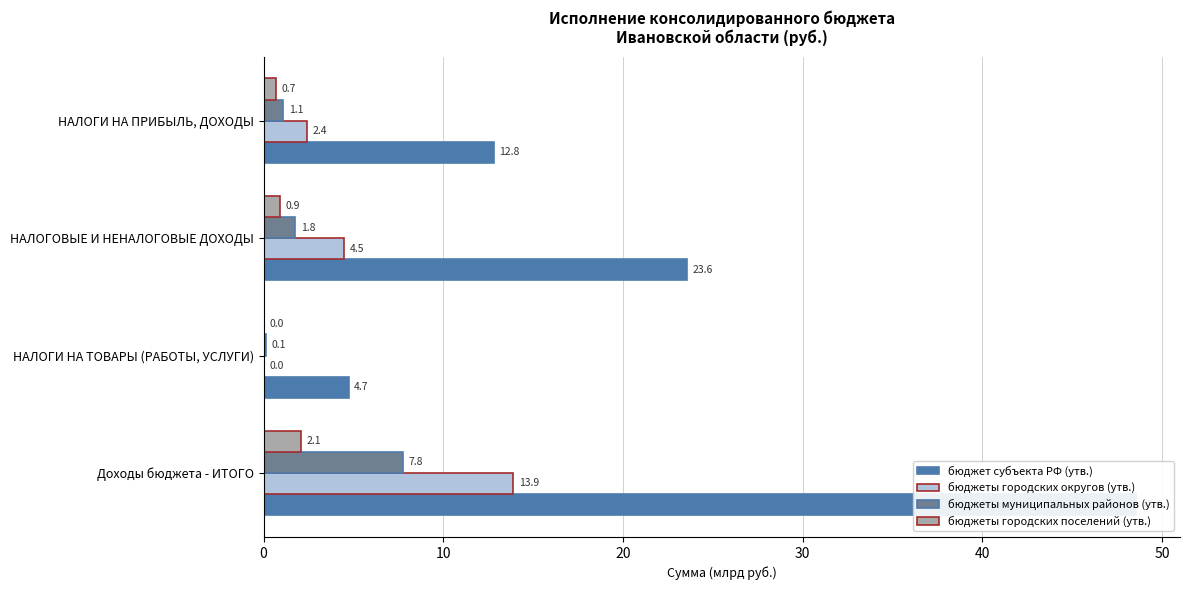

What is the value of the бюджеты городских округов (утв.) bar at the 3rd from the left?

4.5